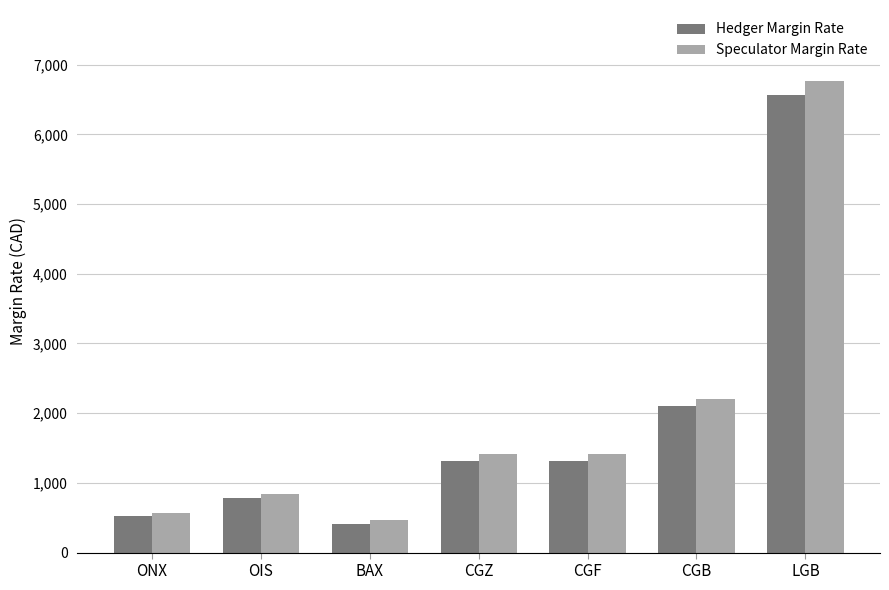

Count the number of data series in this chart.

2